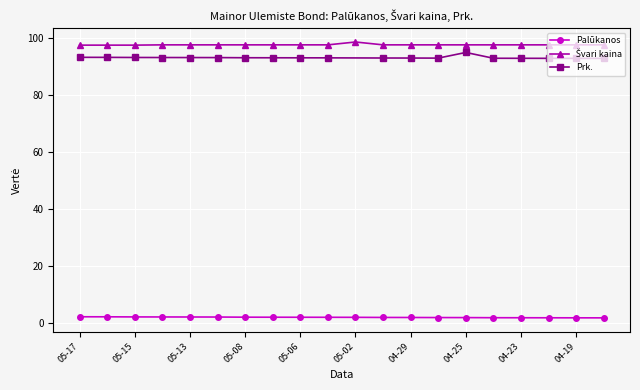

What is the value of the Palūkanos point at the 16th from the left?

1.8